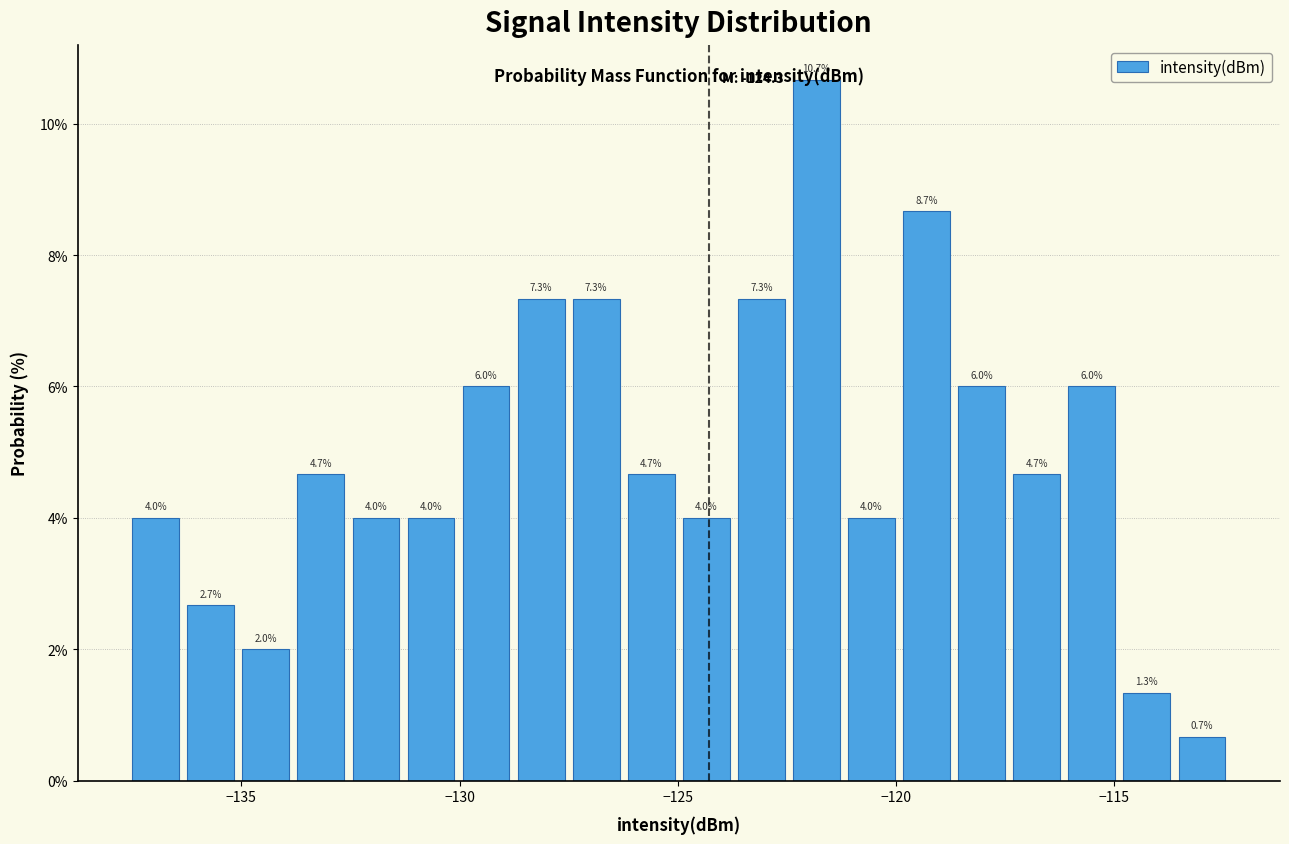

Read against the x-axis, roughly where is the centre of the tallest bar?

-122.0